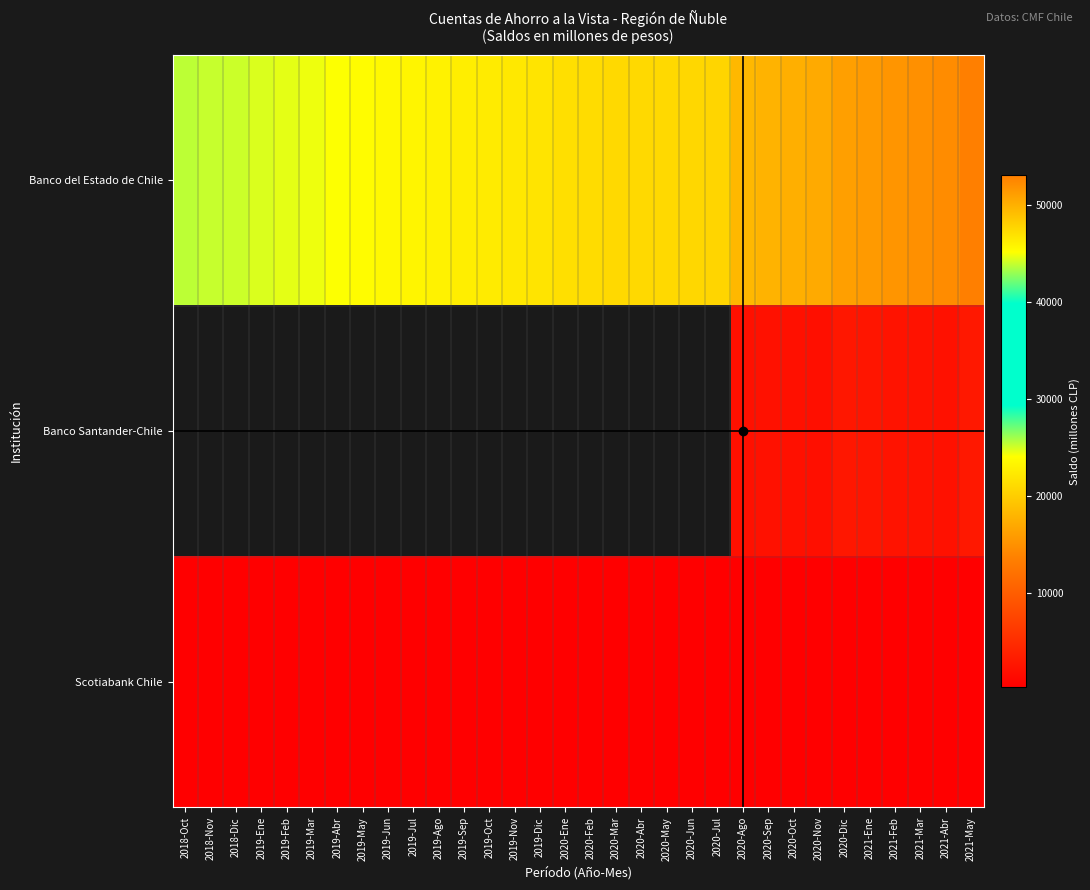

Read the Scotiabank Chile value at 2019-Oct.

435.0